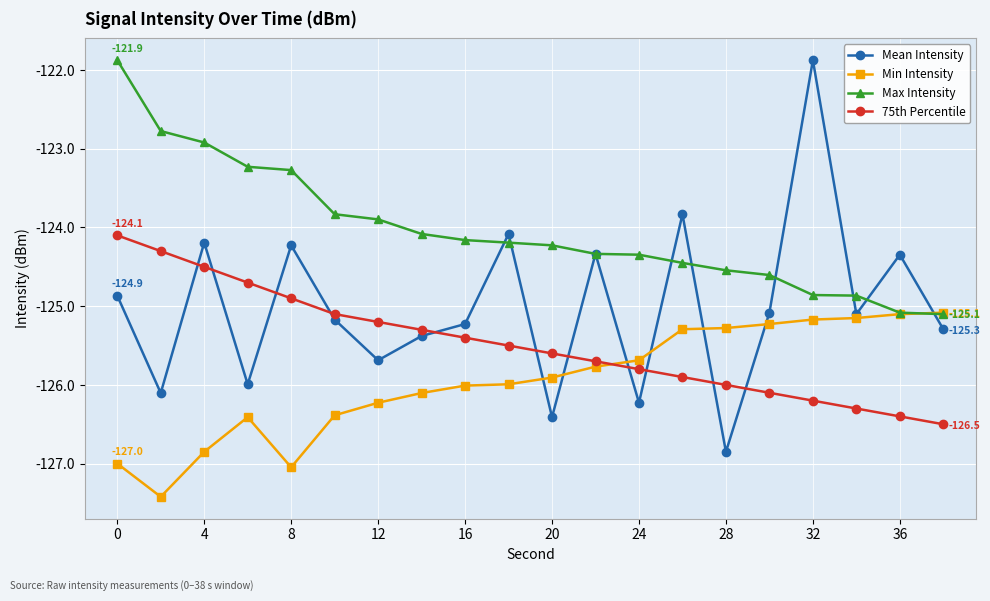

Reading right to left, transcribe all the data shown in this chart.

Mean Intensity: -125.3	-124.3	-125.1	-121.9	-125.1	-126.9	-123.8	-126.2	-124.3	-126.4	-124.1	-125.2	-125.4	-125.7	-125.2	-124.2	-126.0	-124.2	-126.1	-124.9
Min Intensity: -125.1	-125.1	-125.2	-125.2	-125.2	-125.3	-125.3	-125.7	-125.8	-125.9	-126.0	-126.0	-126.1	-126.2	-126.4	-127.0	-126.4	-126.9	-127.4	-127.0
Max Intensity: -125.1	-125.1	-124.9	-124.9	-124.6	-124.5	-124.4	-124.3	-124.3	-124.2	-124.2	-124.2	-124.1	-123.9	-123.8	-123.3	-123.2	-122.9	-122.8	-121.9
75th Percentile: -126.5	-126.4	-126.3	-126.2	-126.1	-126.0	-125.9	-125.8	-125.7	-125.6	-125.5	-125.4	-125.3	-125.2	-125.1	-124.9	-124.7	-124.5	-124.3	-124.1